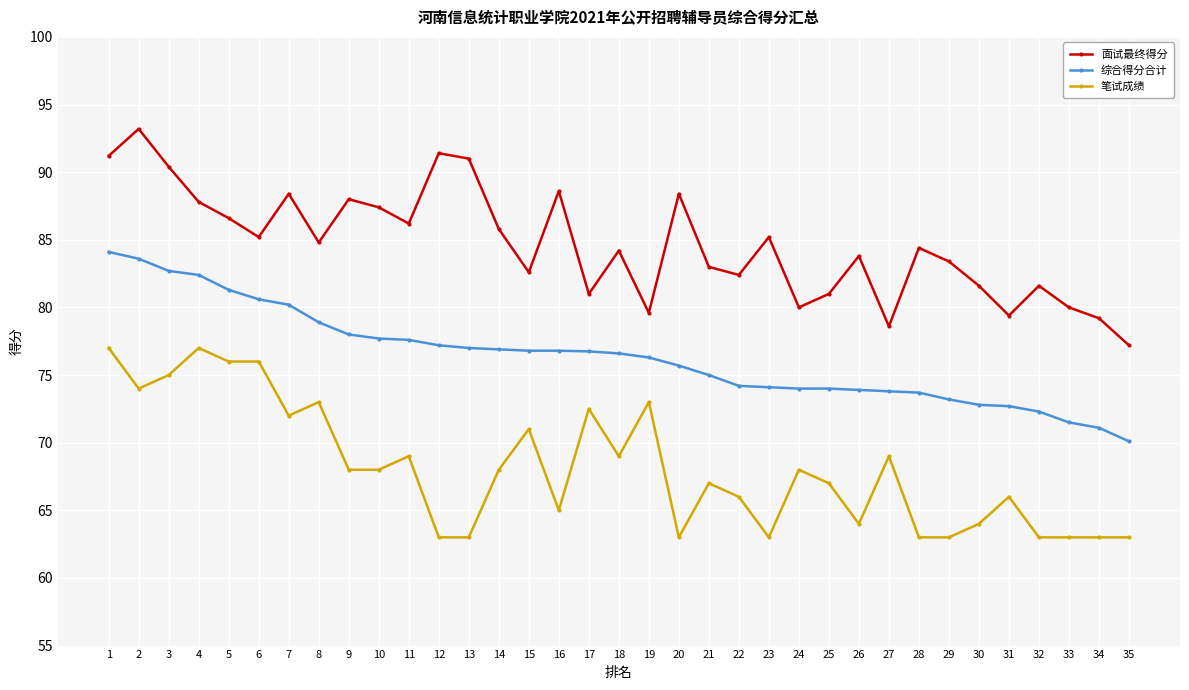

What is the maximum value shown in the chart?

93.2